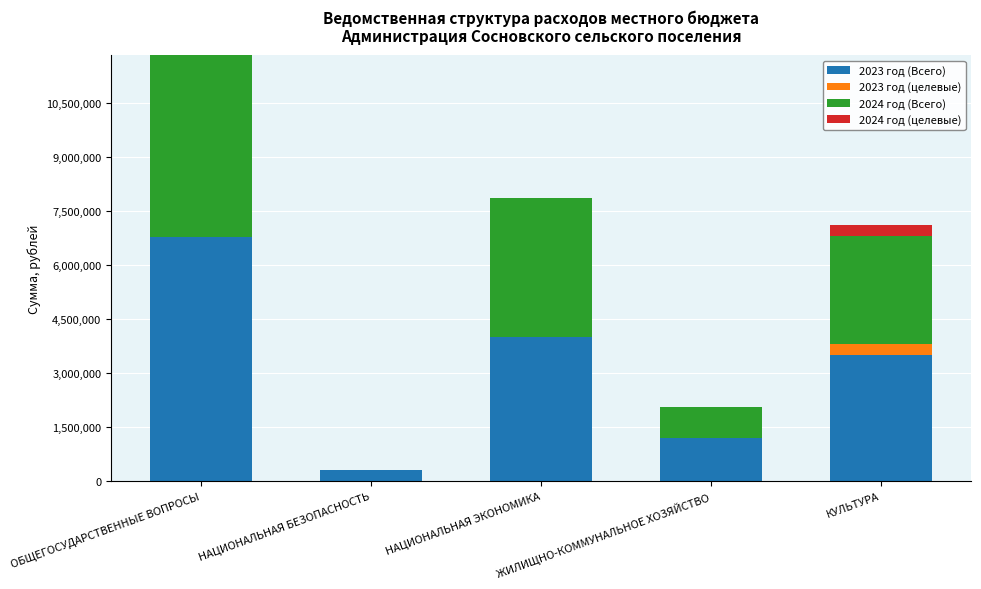

At which label does 2023 год (Всего) first exceed 3500000?

ОБЩЕГОСУДАРСТВЕННЫЕ ВОПРОСЫ